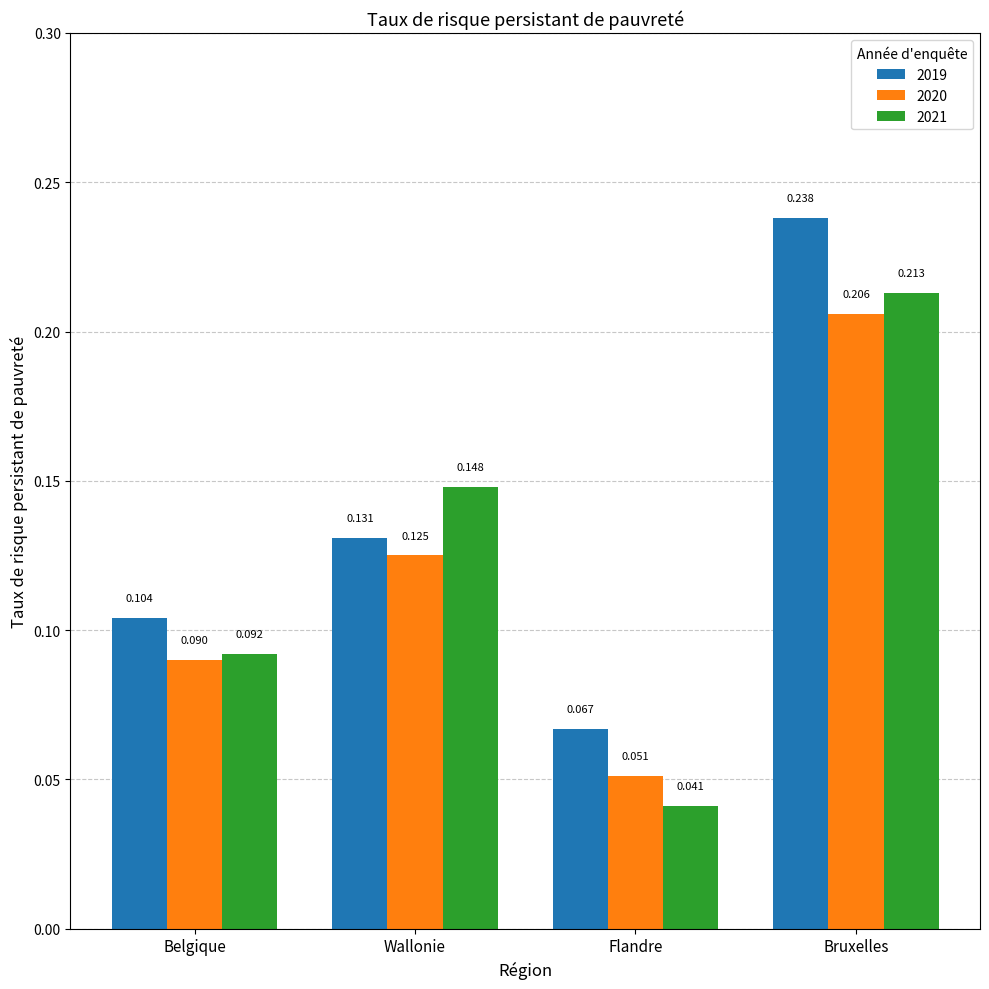

Which category has the highest value in the 2021 series?

Bruxelles